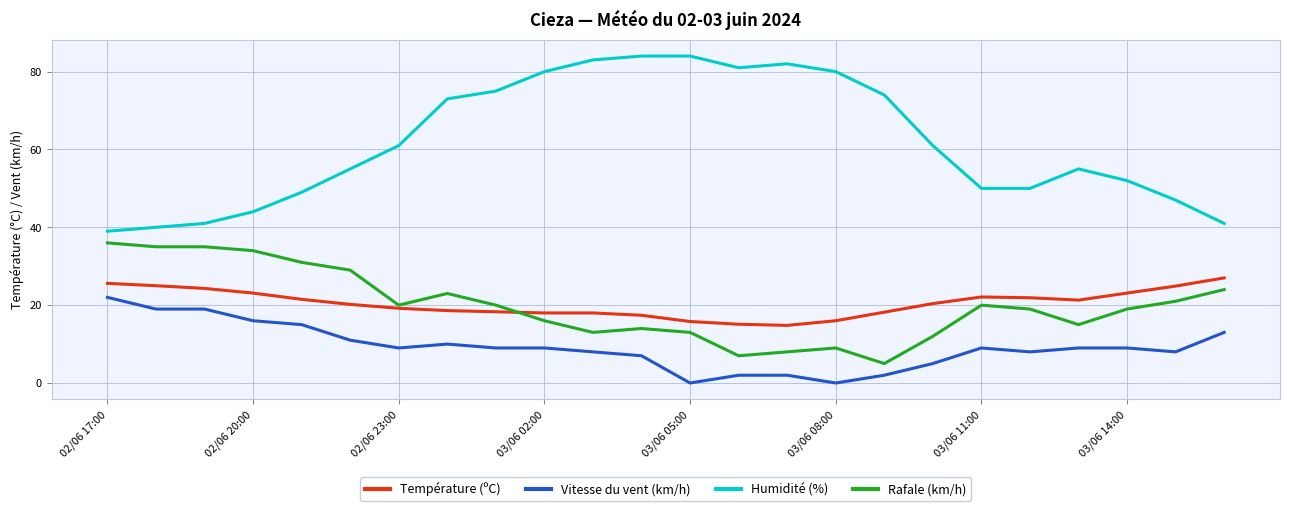

True or false: Humidité (%) and Vitesse du vent (km/h) intersect in this chart.

False